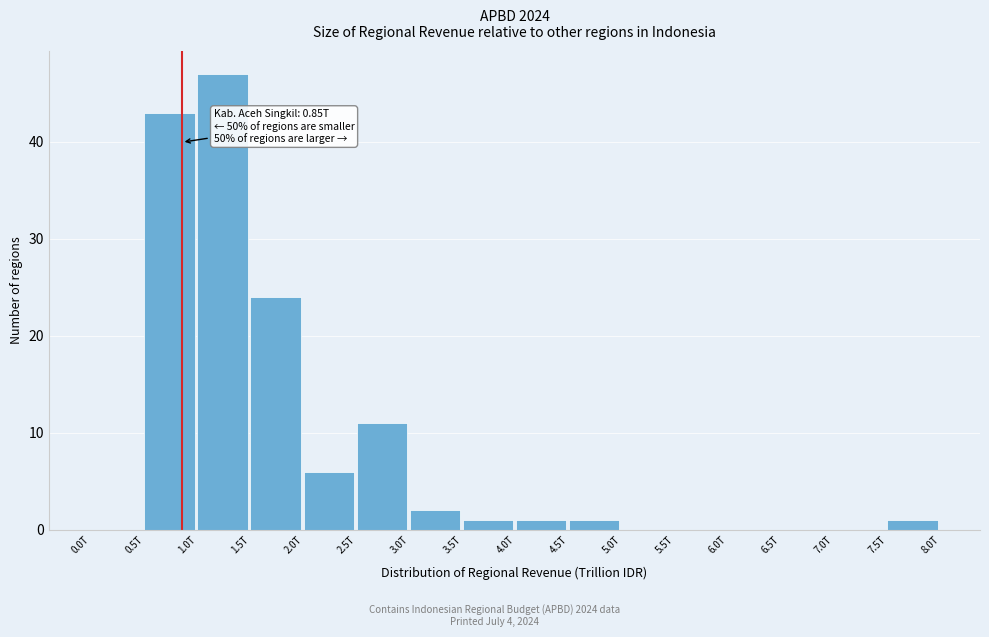

Reading left to right, transcribe all the data shown in this chart.

0.0T=0	0.5T=43	1.0T=47	1.5T=24	2.0T=6	2.5T=11	3.0T=2	3.5T=1	4.0T=1	4.5T=1	5.0T=0	5.5T=0	6.0T=0	6.5T=0	7.0T=0	7.5T=1